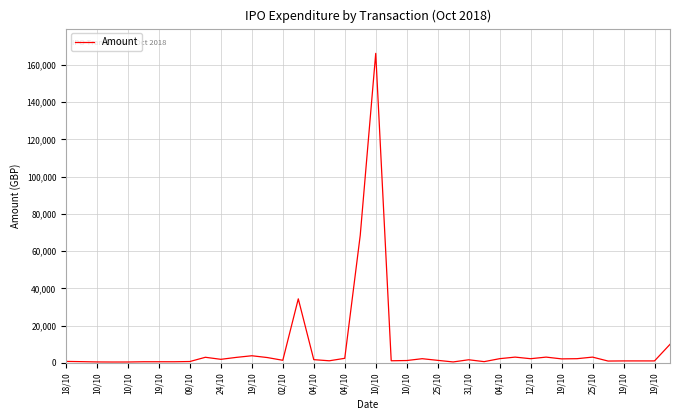

What is the greatest value displayed?

166250.0